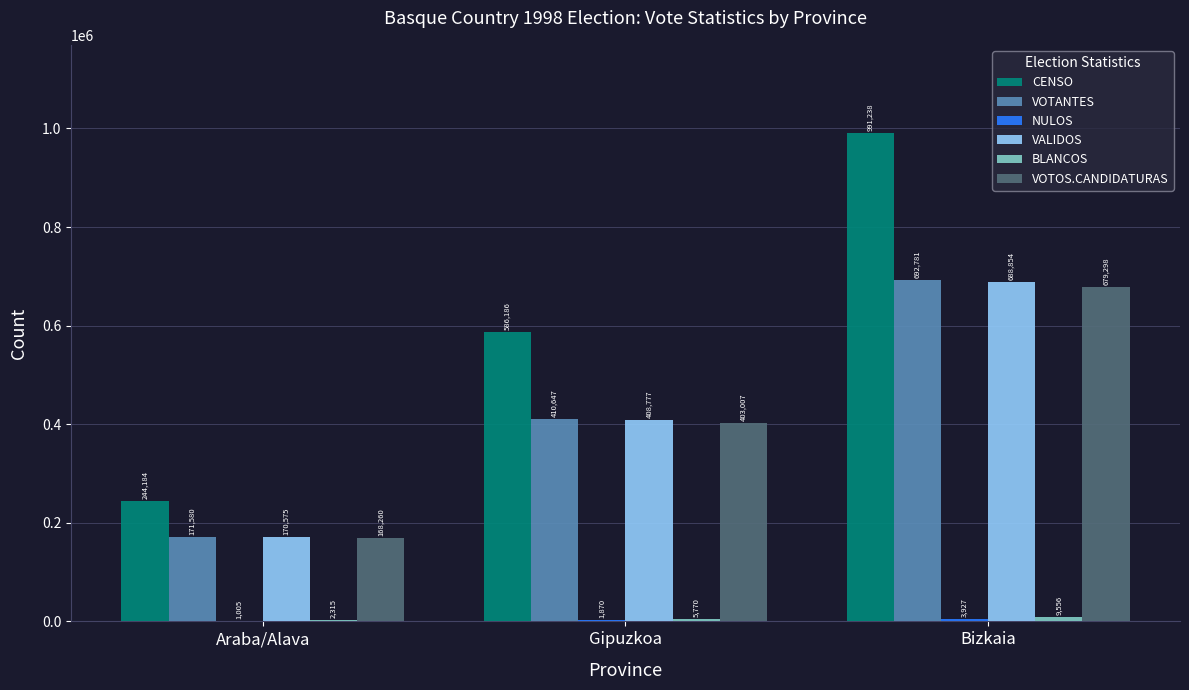

Which series changed the most between Araba/Alava and Gipuzkoa?

CENSO